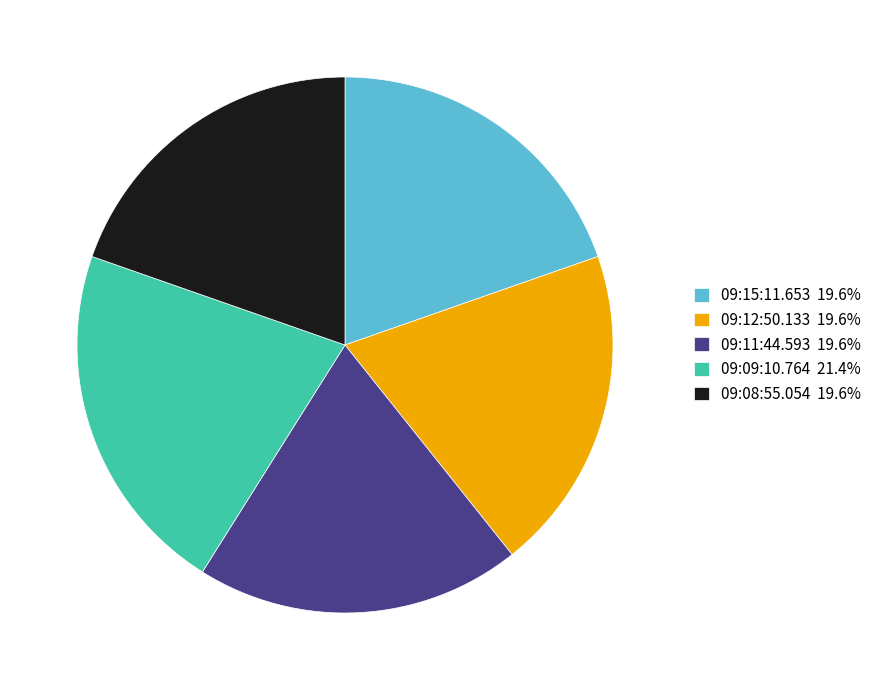

Does 09:11:44.593 19.6% account for over 50% of the chart?

No